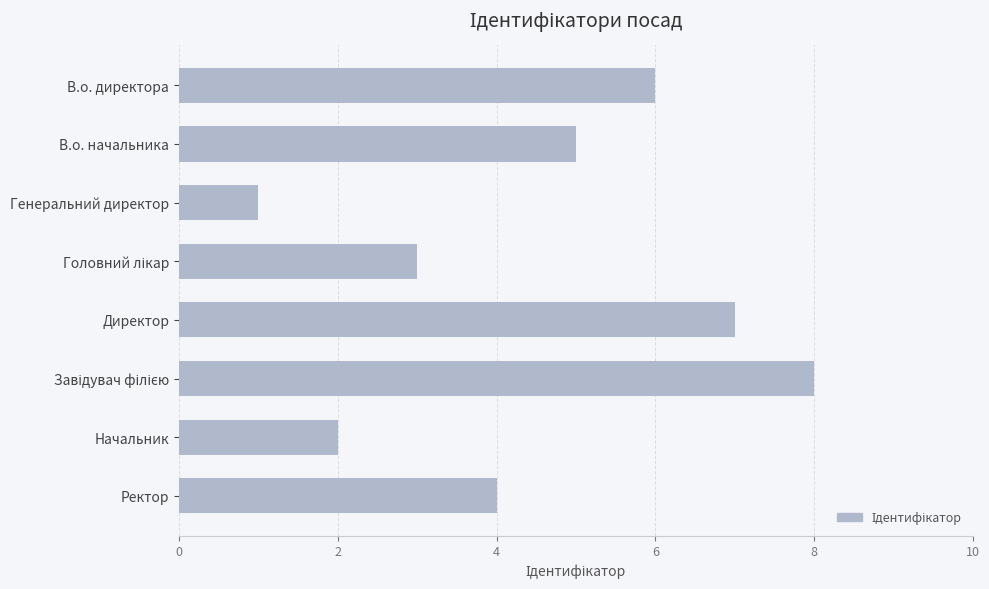

Reading top to bottom, transcribe all the data shown in this chart.

6	5	1	3	7	8	2	4